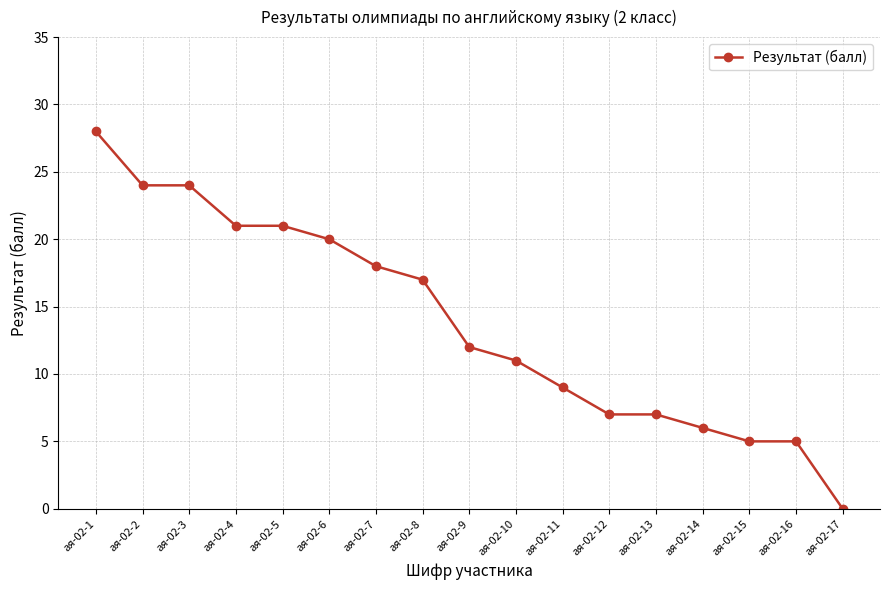

How many values are below 12?

8